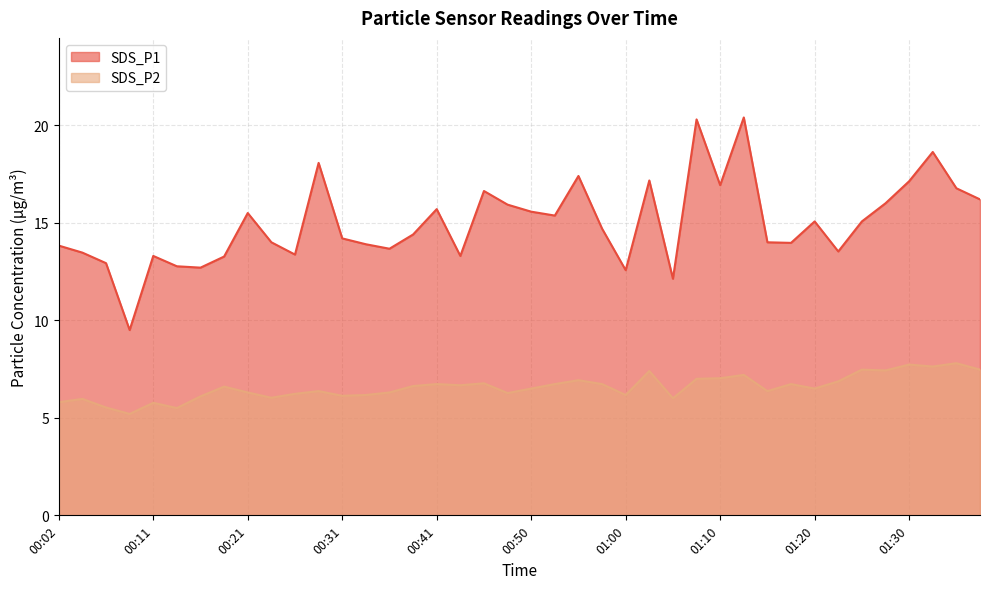

What is the approximate value of SDS_P2 at 01:10?

7.0